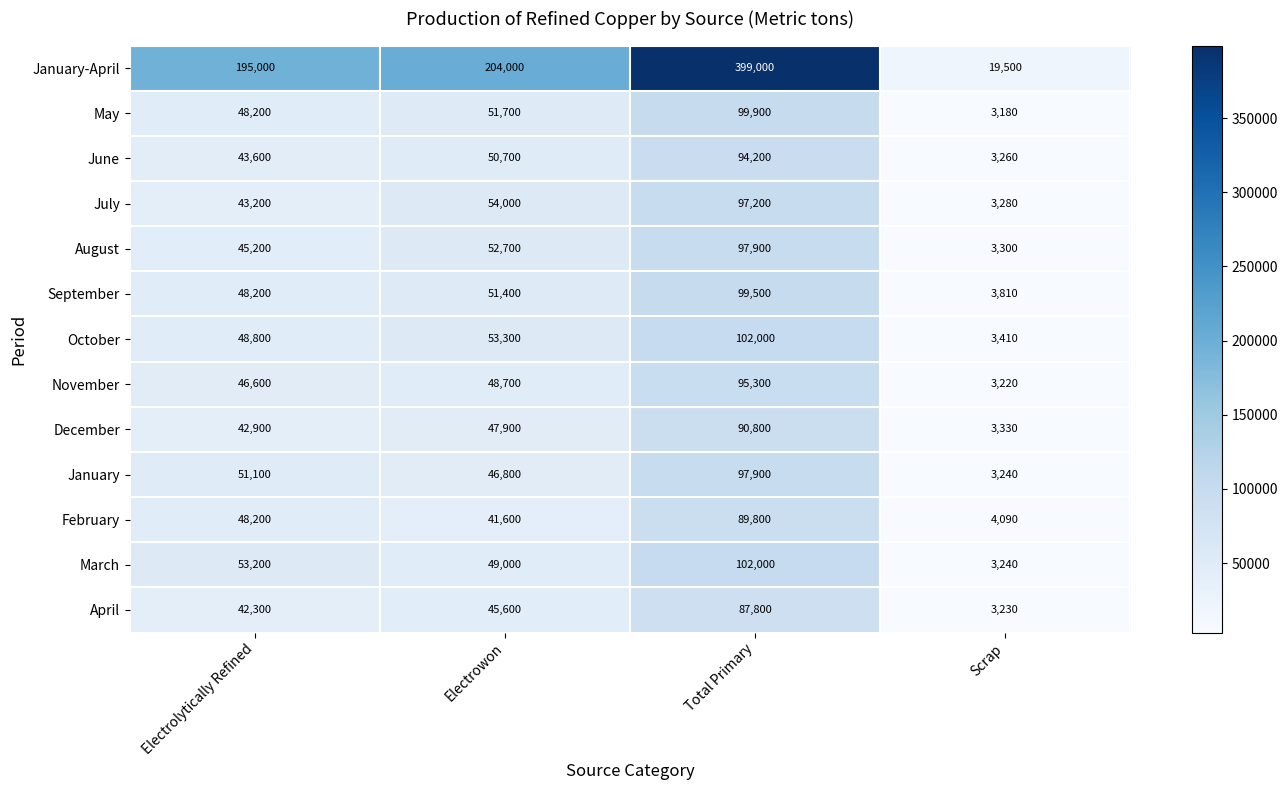

At which label is October closest to 52705?

Electrowon